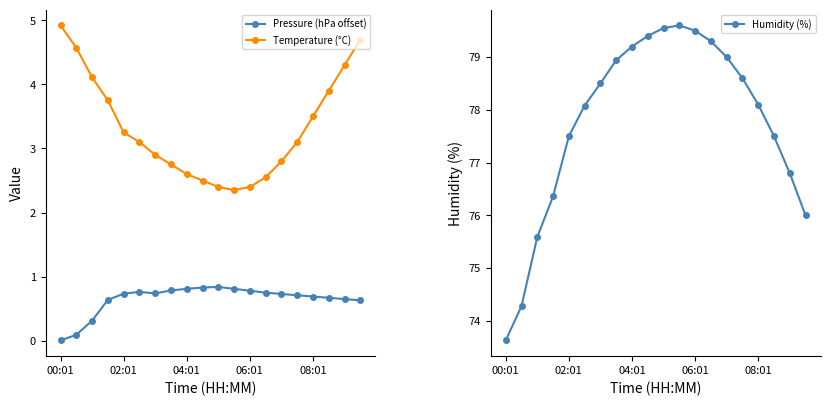

What is the spread (max minus min) of values at 19?

75.4